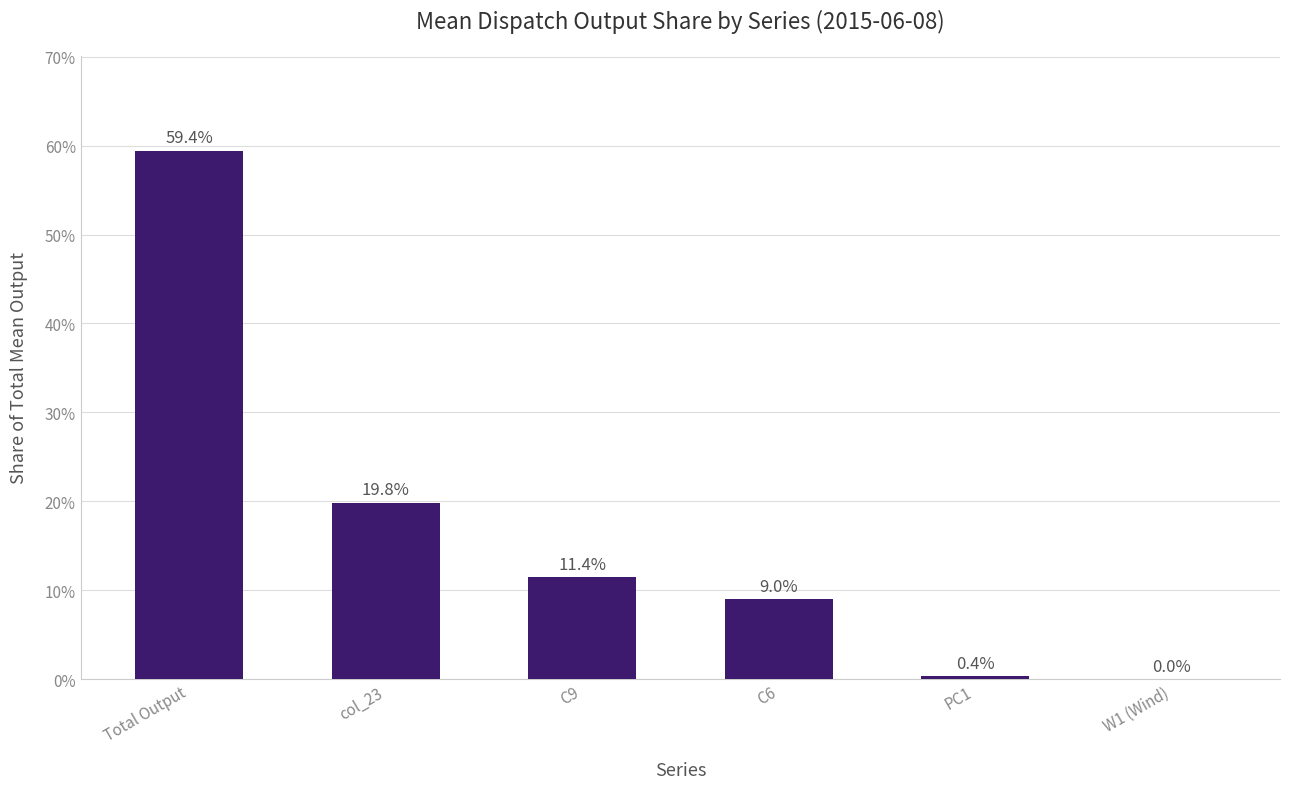

Are the bars horizontal?

No